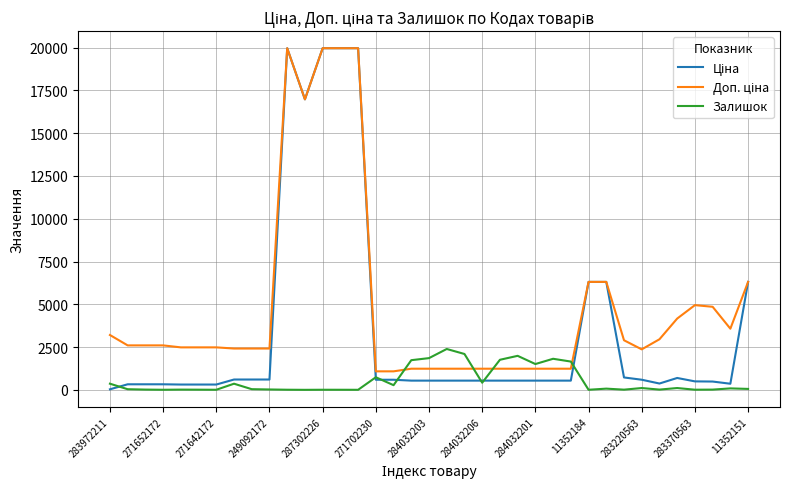

What is the greatest value displayed?

19964.2